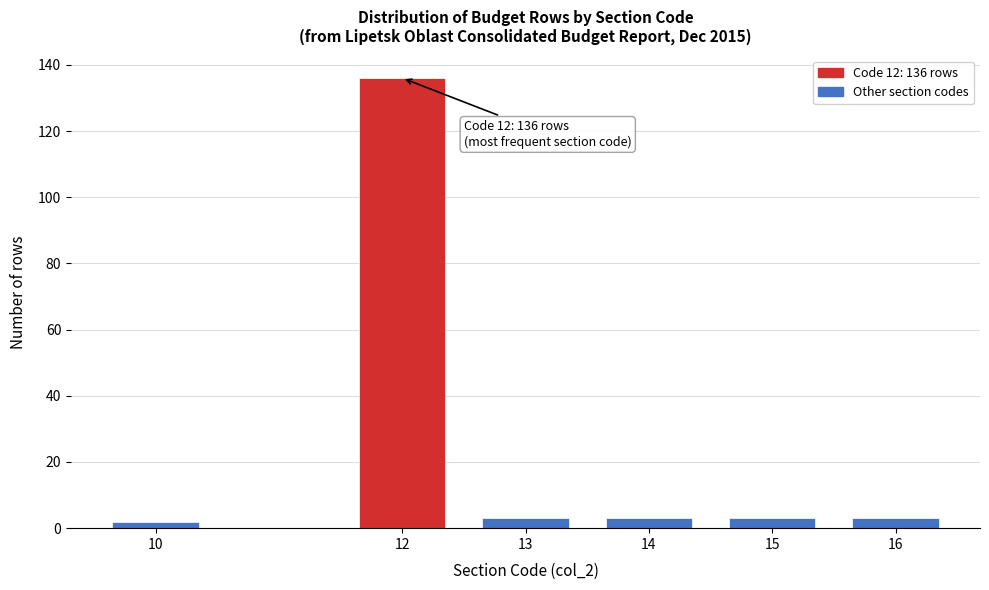

Reading right to left, transcribe all the data shown in this chart.

16=3	15=3	14=3	13=3	12=136	10=2